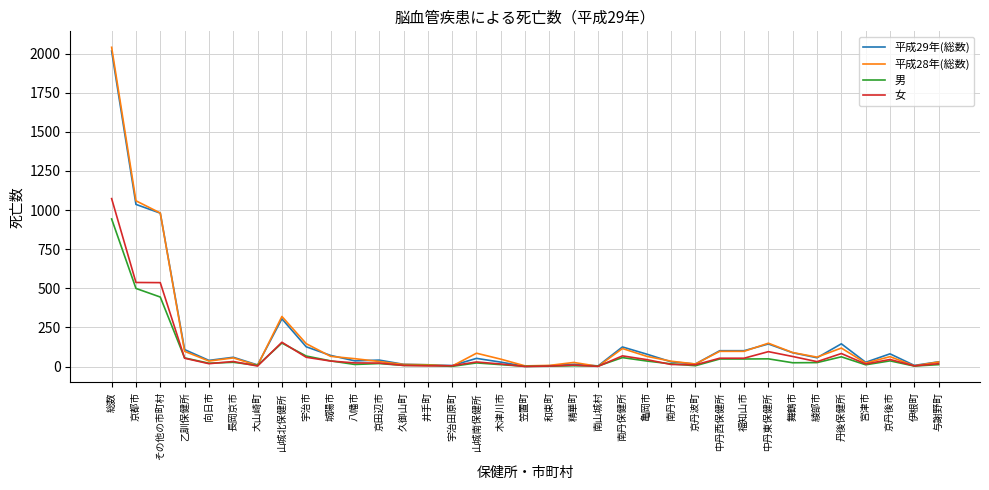

At which category is the sum across all series the highest?

総数